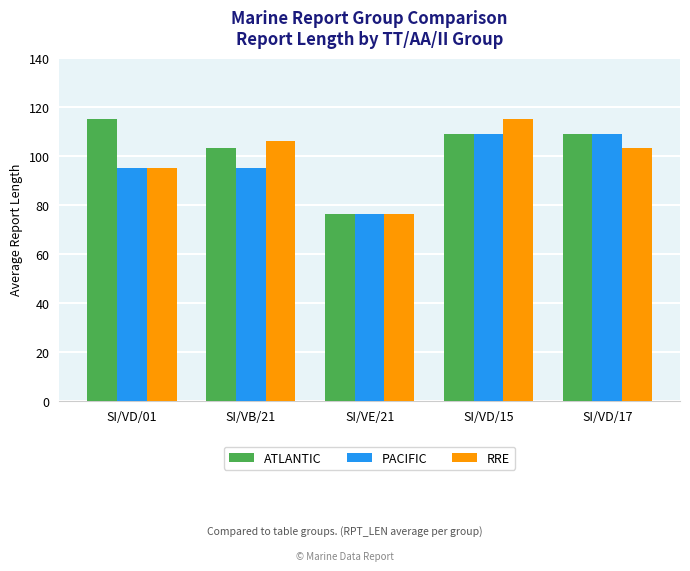

Is the value of ATLANTIC at SI/VD/01 greater than the value of RRE at SI/VD/01?

Yes